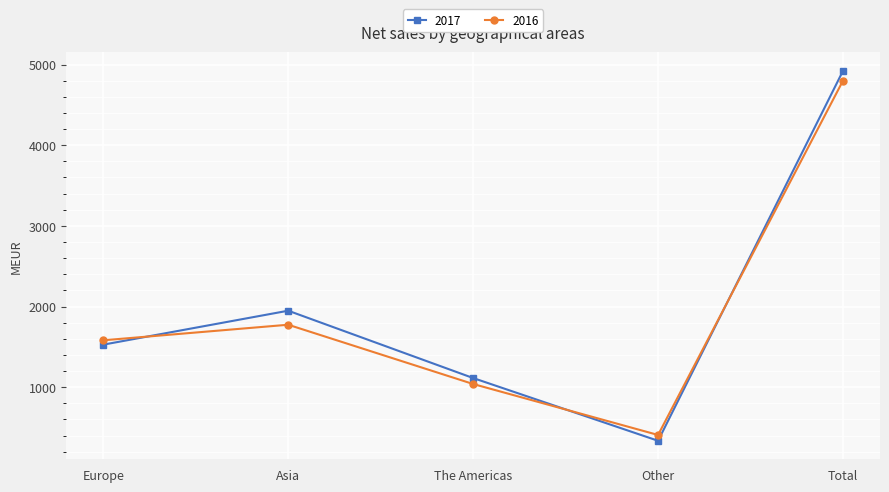

List the series in order of their overall mean, lowest first.

2016, 2017